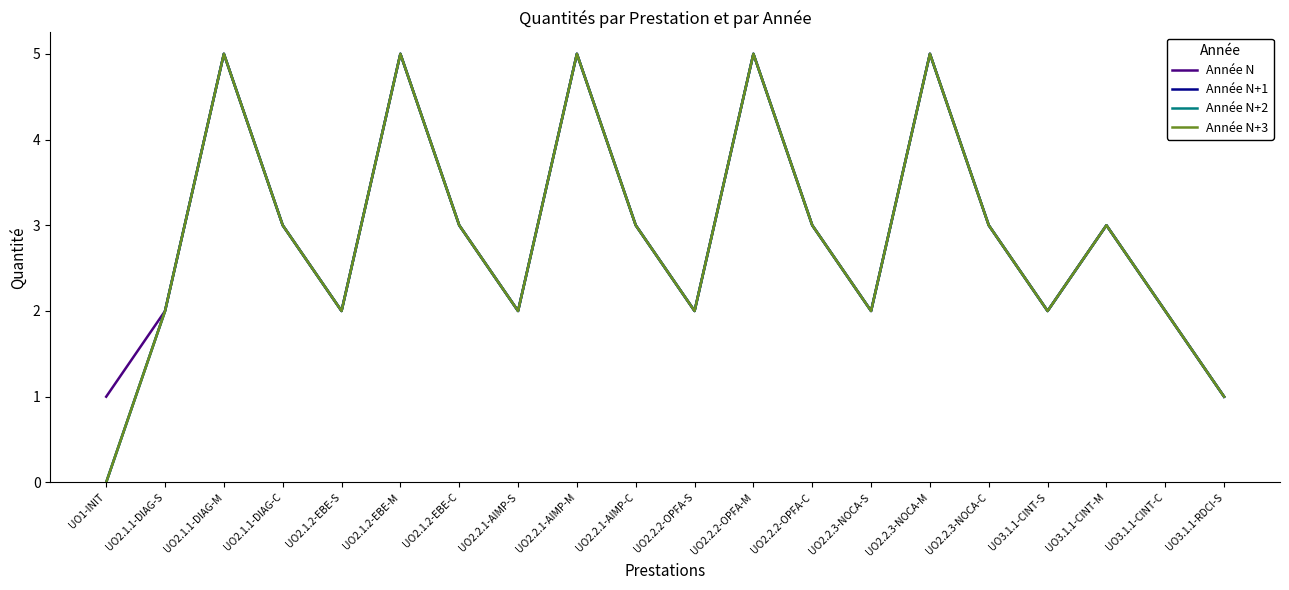

Count the Année N+1 values in the range 2 to 5.

18